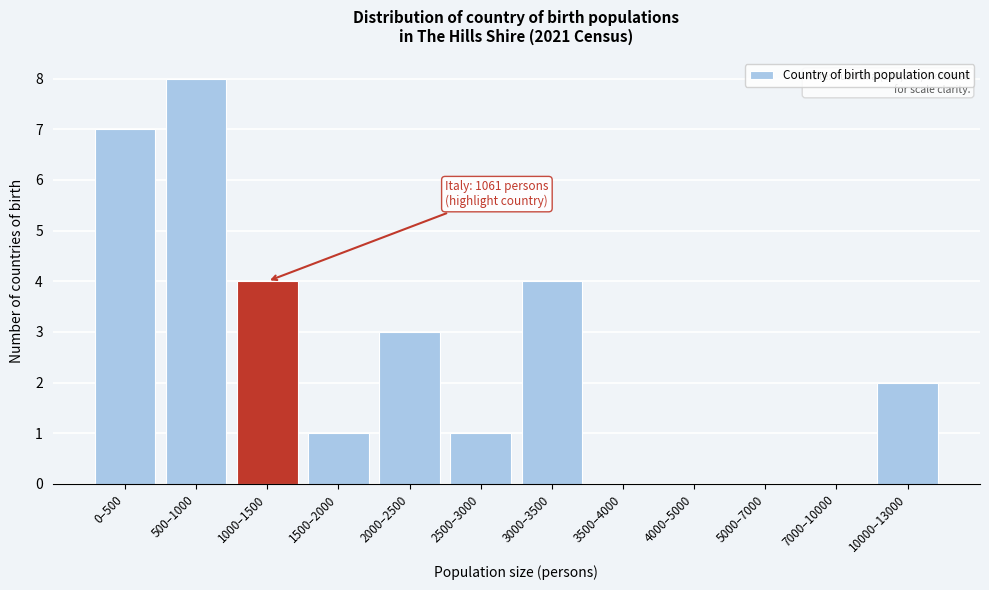

Reading left to right, what are all the values shown in this chart?

0–500=7	500–1000=8	1000–1500=4	1500–2000=1	2000–2500=3	2500–3000=1	3000–3500=4	3500–4000=0	4000–5000=0	5000–7000=0	7000–10000=0	10000–13000=2